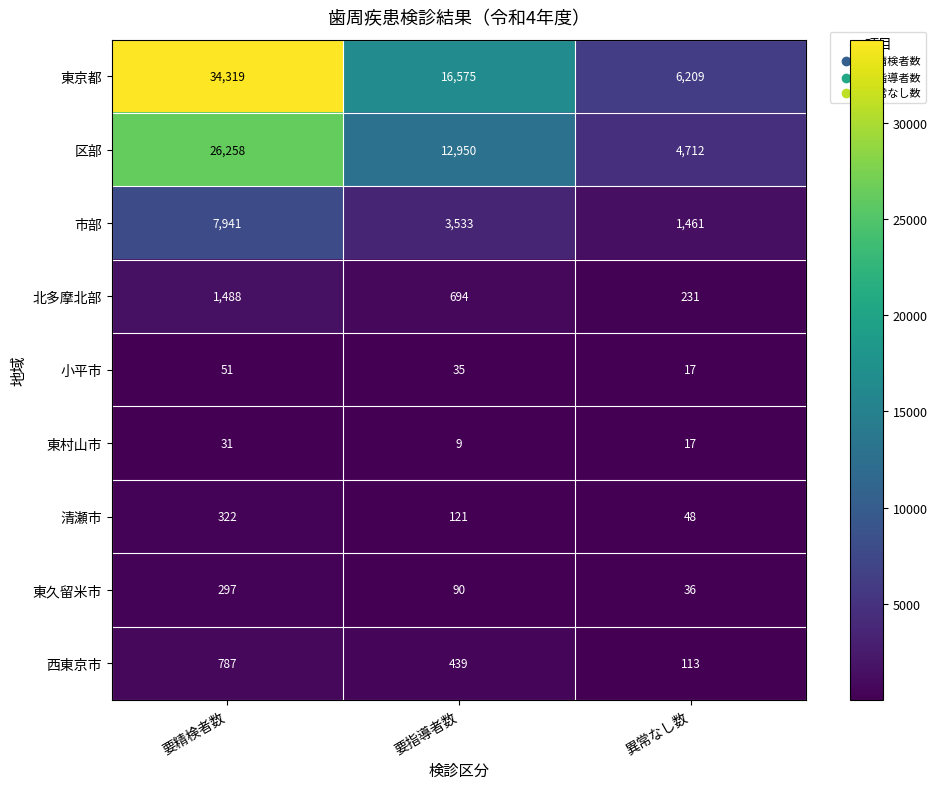

Count the 市部 values in the range 1461 to 7941.

3